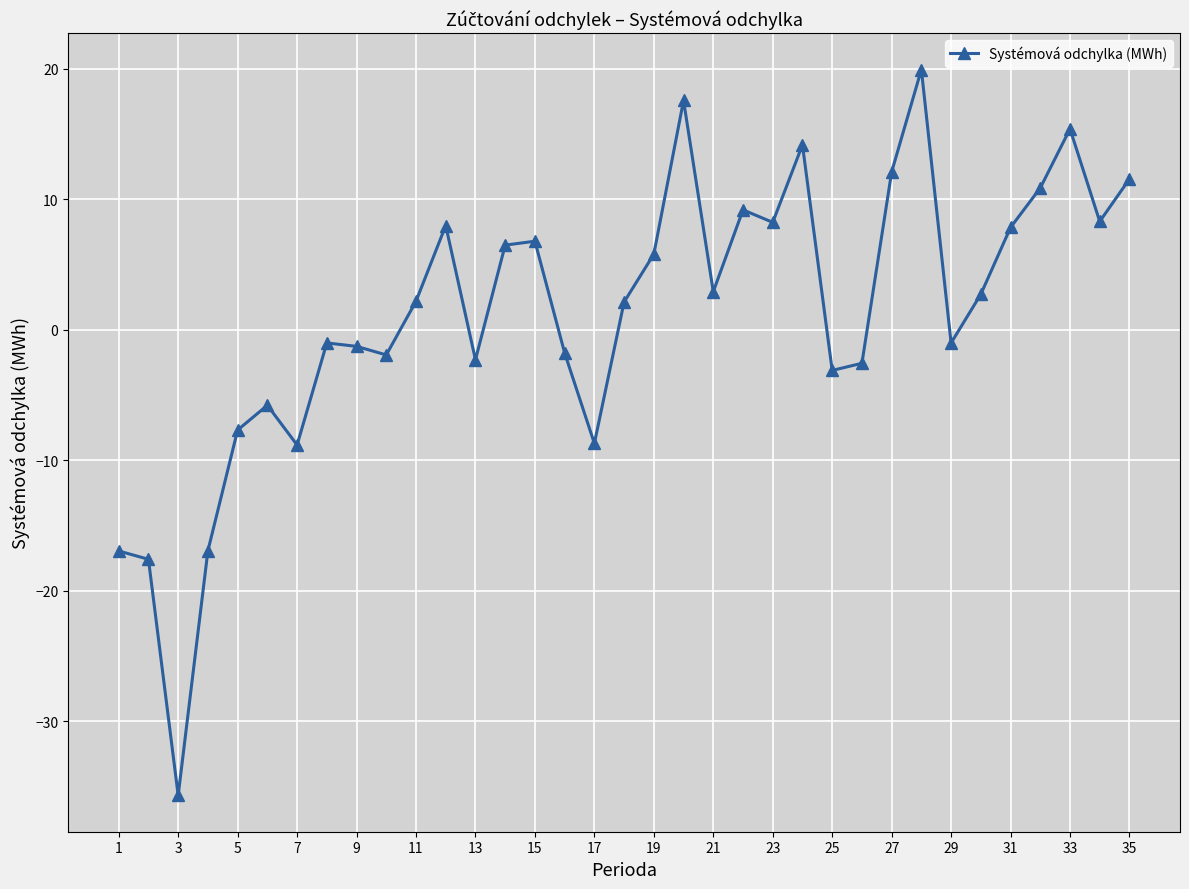

What is the smallest value displayed?

-35.7